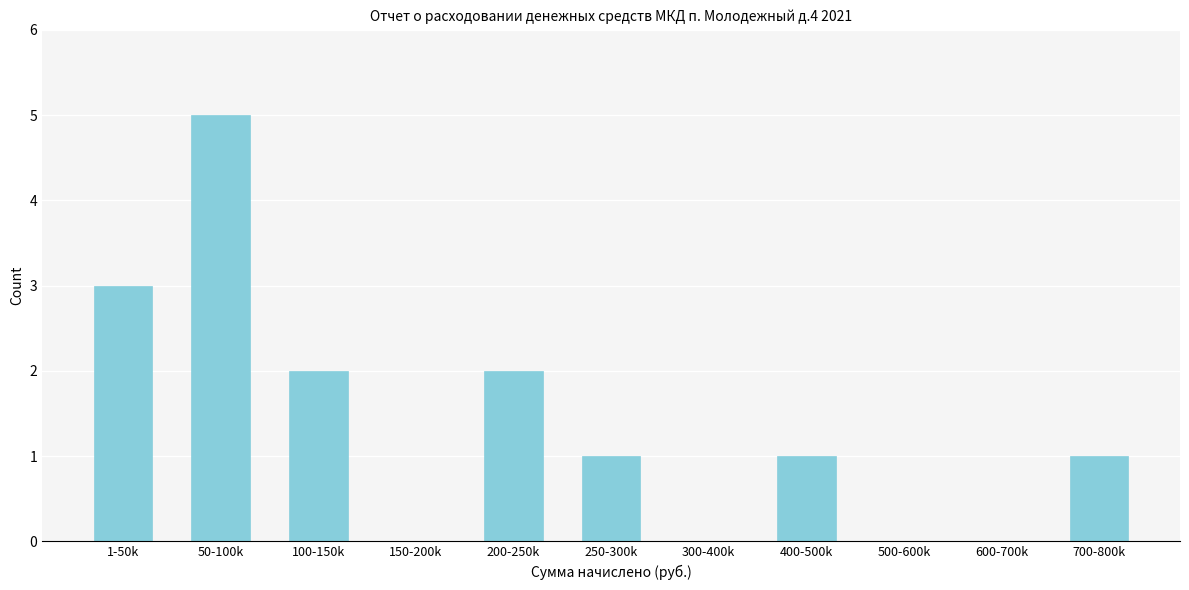

Reading left to right, what are all the values shown in this chart?

1-50k=3	50-100k=5	100-150k=2	150-200k=0	200-250k=2	250-300k=1	300-400k=0	400-500k=1	500-600k=0	600-700k=0	700-800k=1